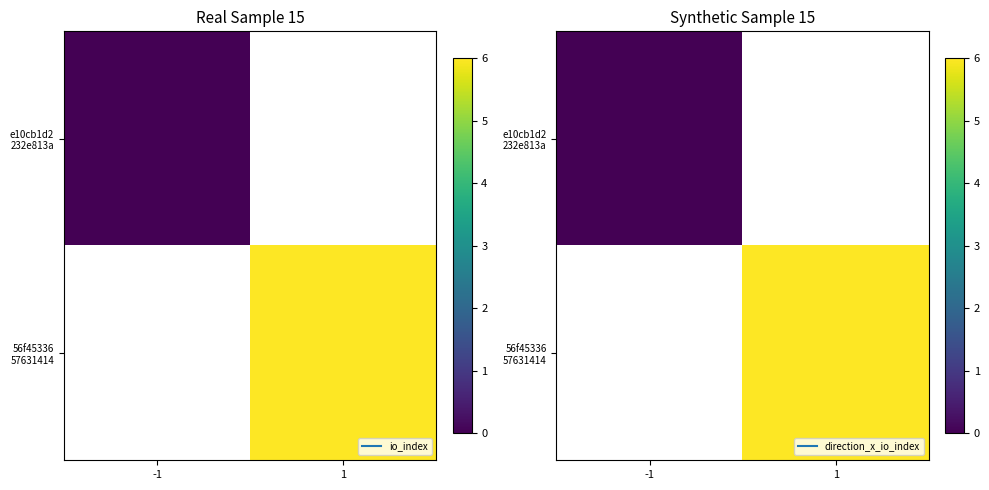

What is the greatest value displayed?

6.0